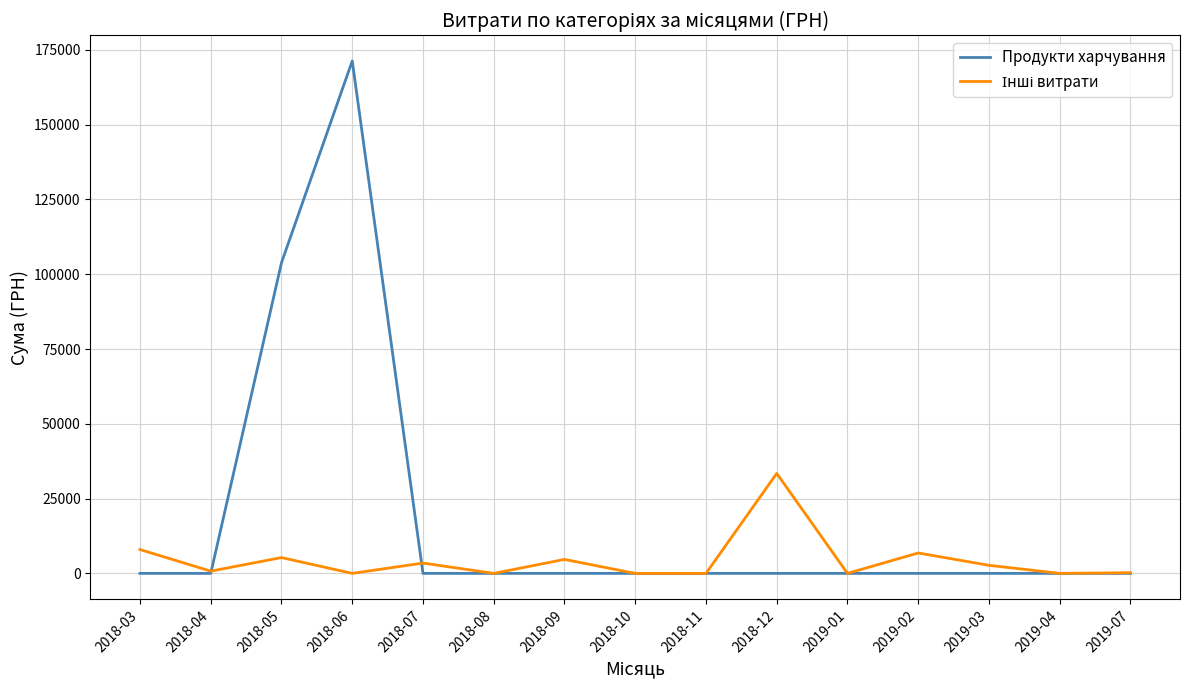

Which series has the largest total across all categories?

Продукти харчування